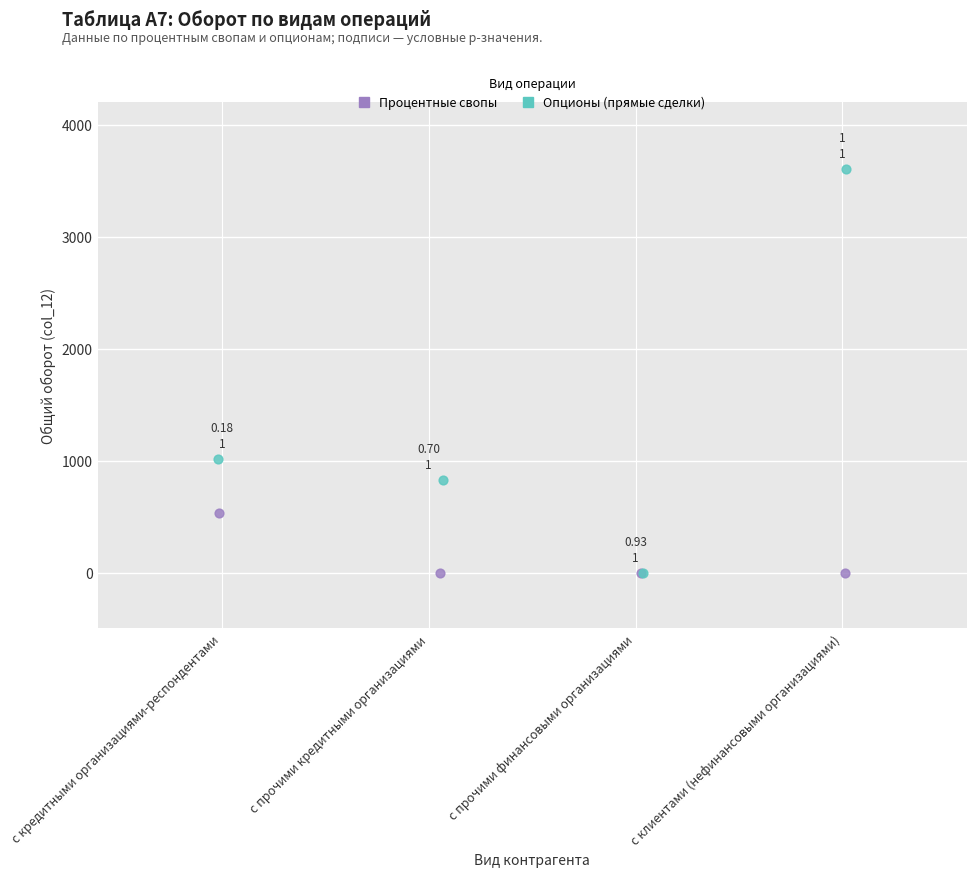

Which series has the largest Y range (max minus min)?

Опционы (прямые сделки)